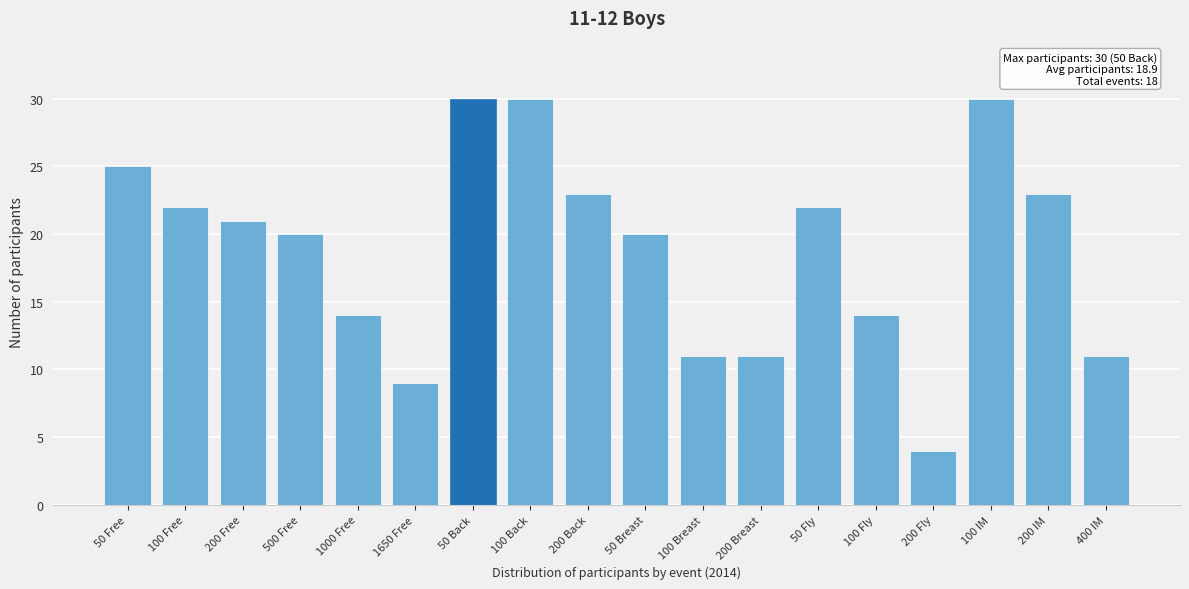

Reading left to right, what are all the values shown in this chart?

50 Free=25	100 Free=22	200 Free=21	500 Free=20	1000 Free=14	1650 Free=9	50 Back=30	100 Back=30	200 Back=23	50 Breast=20	100 Breast=11	200 Breast=11	50 Fly=22	100 Fly=14	200 Fly=4	100 IM=30	200 IM=23	400 IM=11